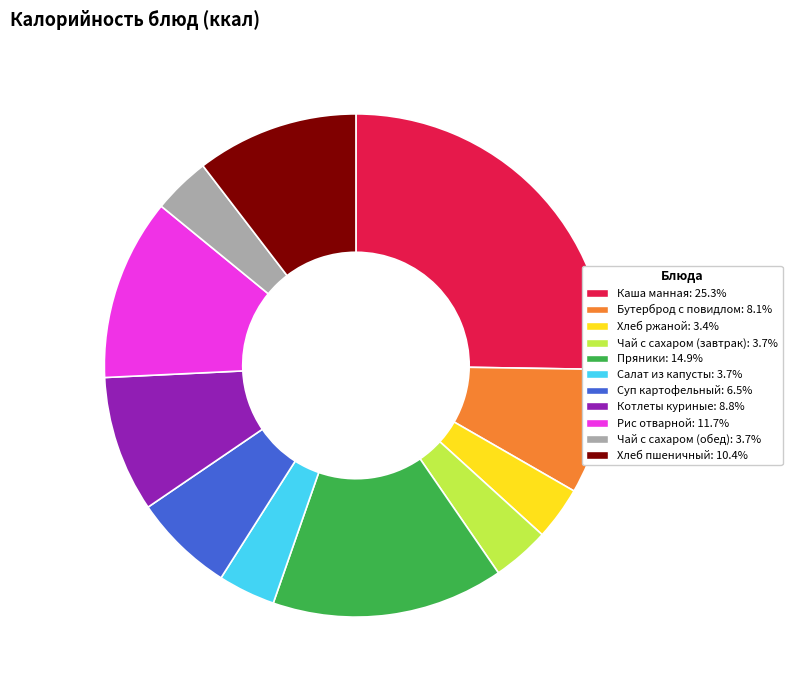

Which category has the biggest portion of the pie?

Каша манная